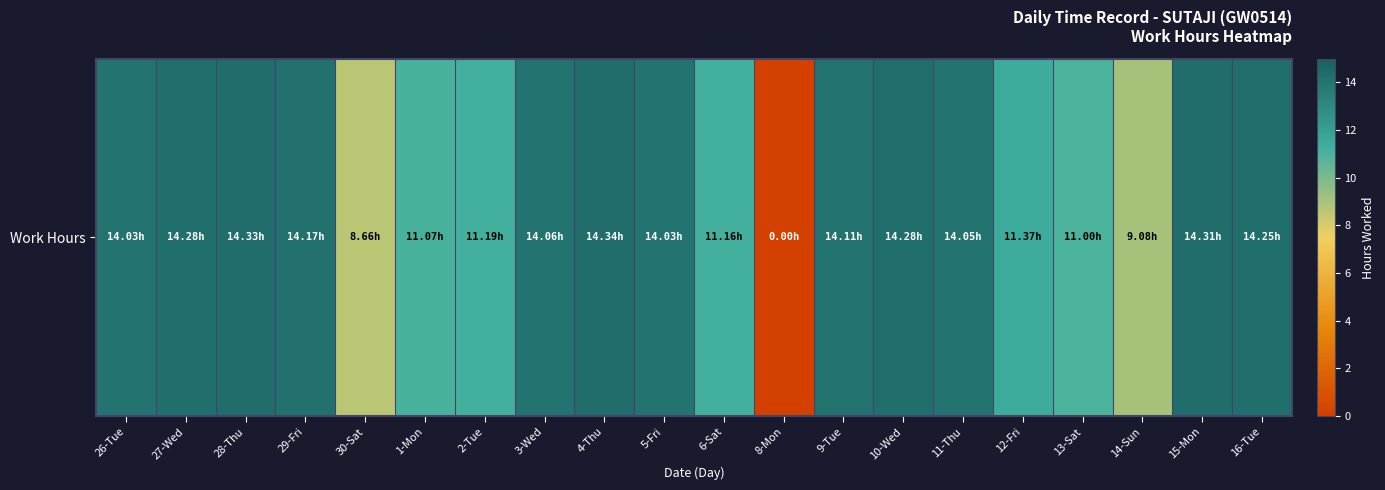

Which category has the highest value across all series?

4-Thu